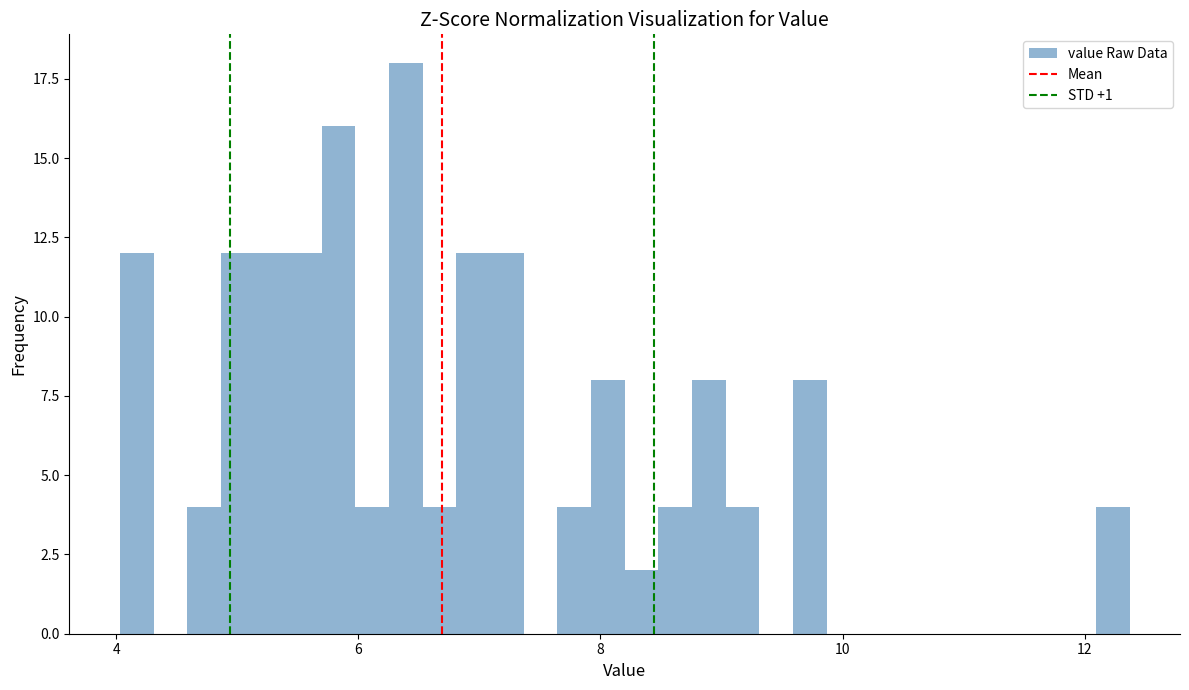

Read against the x-axis, roughly where is the centre of the tallest bar?

6.4